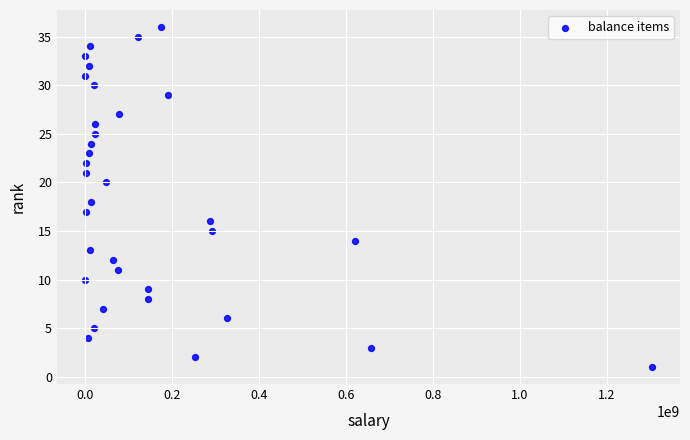

What is the range of Y values (max minus min)?

35